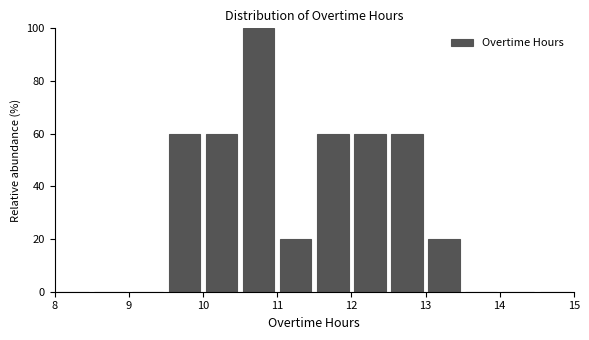

How tall is the bar that spans 11.5 to 12.0 on the x-axis? The values are not printed on the chart, so give them approximately, as read against the axis.

60